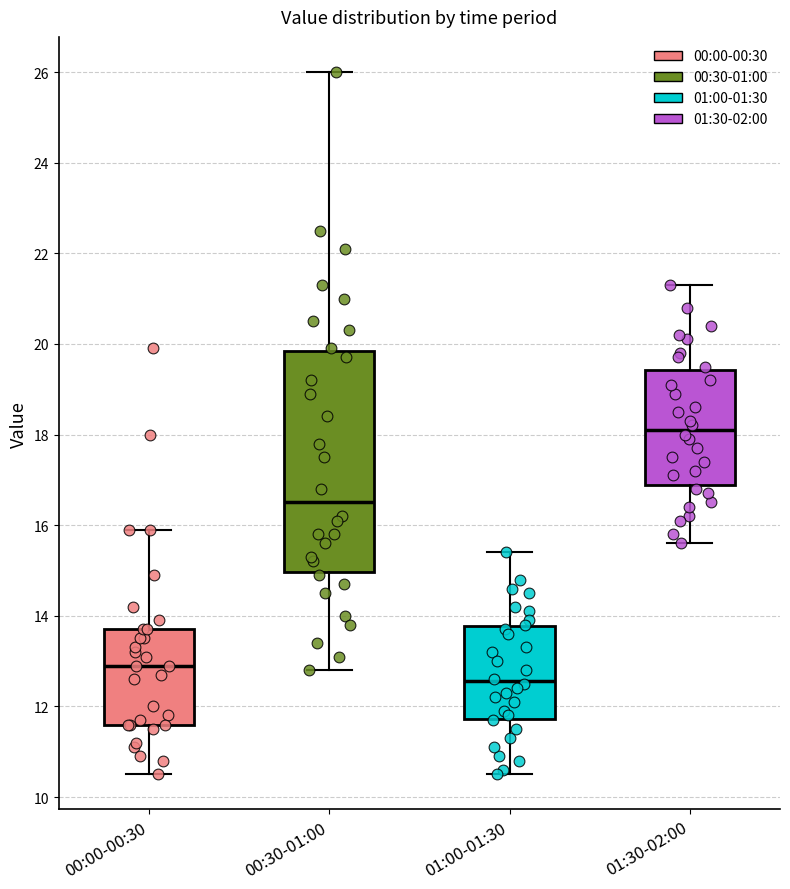

Reading left to right, transcribe this box plot: for each box, give where its median line is, the range the box spans, and where its two whiskers end, as read against the y-axis. The values are not printed on the chart, so give them approximately, as read against the axis.

00:00-00:30: median 13.0, box 11.6 to 13.8, whiskers 10.6 to 16.0
00:30-01:00: median 16.6, box 15.0 to 19.8, whiskers 12.8 to 26.0
01:00-01:30: median 12.6, box 11.8 to 13.8, whiskers 10.6 to 15.4
01:30-02:00: median 18.2, box 16.8 to 19.4, whiskers 15.6 to 21.4